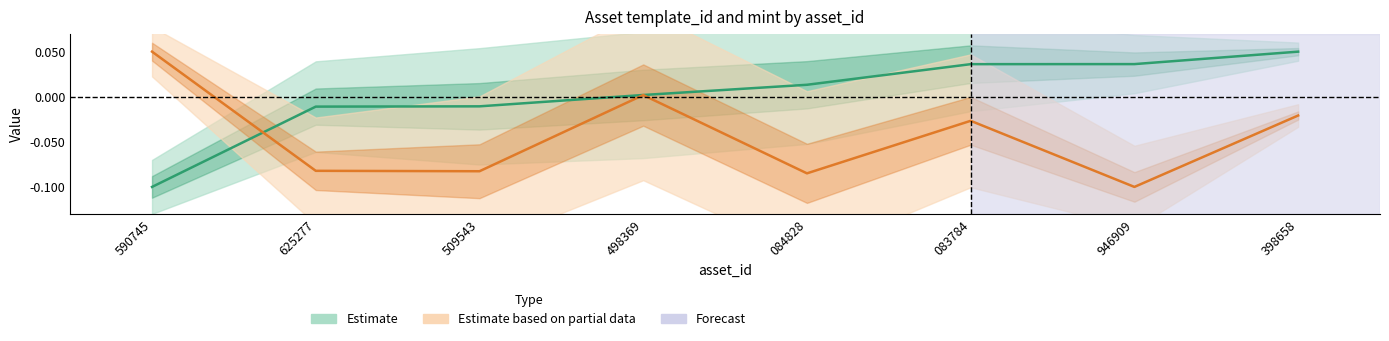

Between 509543 and 398658, which is larger?

398658